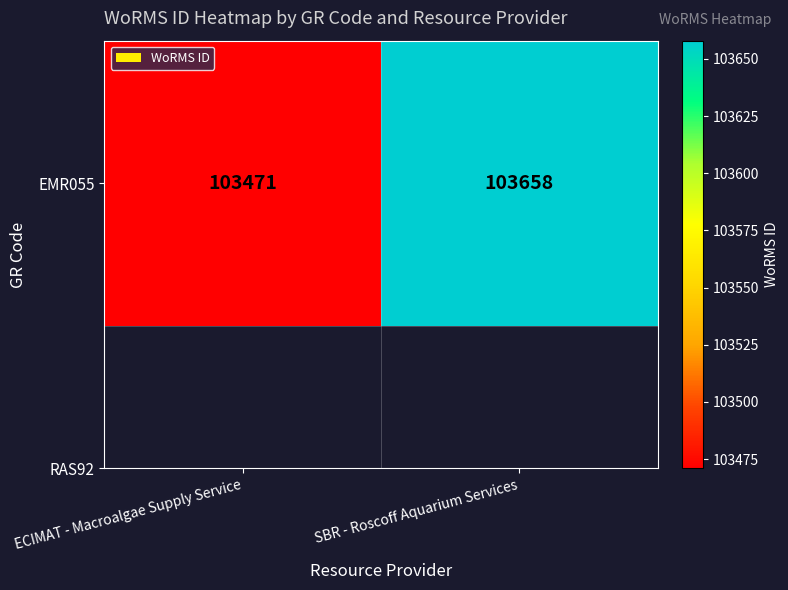

What is the ratio of the value at SBR - Roscoff Aquarium Services to the value at ECIMAT - Macroalgae Supply Service?

1.0